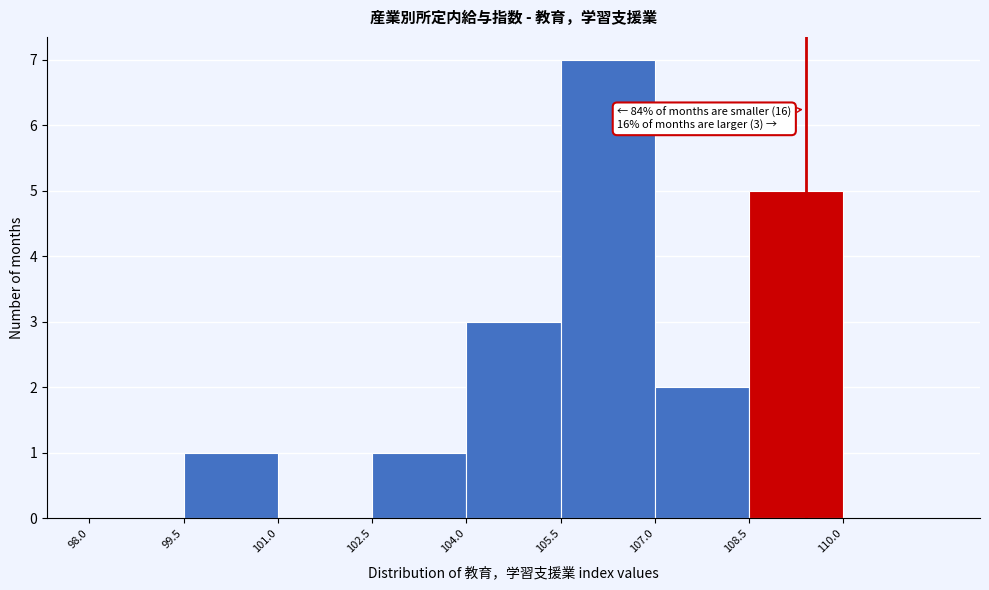

Over which range of the x-axis is the bar tallest?

105.5 to 107.0